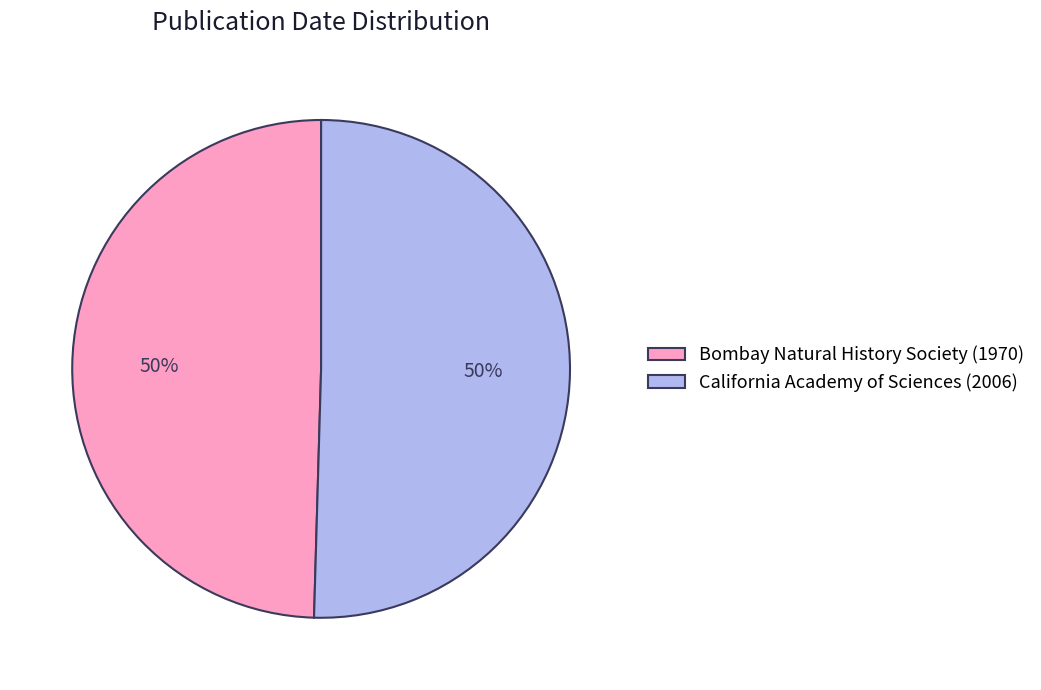

How many segments does this pie chart have?

2